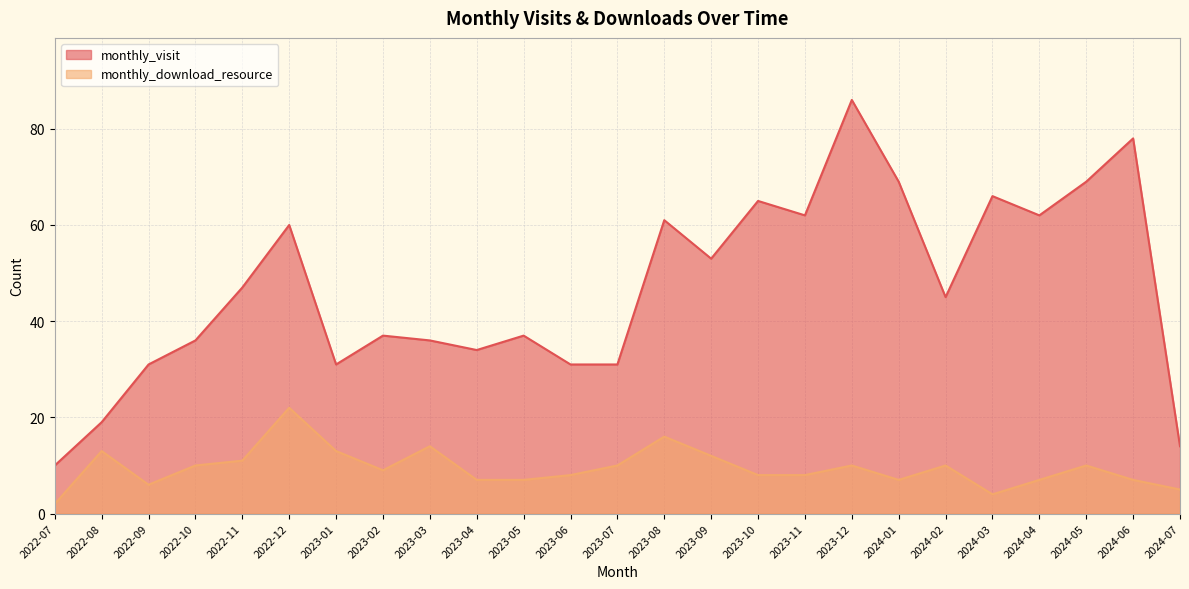

Reading right to left, what are all the values shown in this chart?

monthly_visit: 14	78	69	62	66	45	69	86	62	65	53	61	31	31	37	34	36	37	31	60	47	36	31	19	10
monthly_download_resource: 5	7	10	7	4	10	7	10	8	8	12	16	10	8	7	7	14	9	13	22	11	10	6	13	2